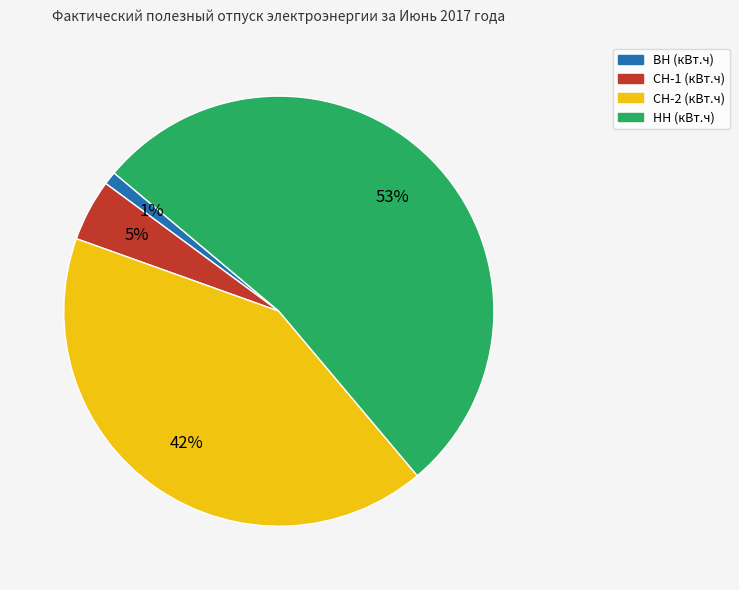

Which category accounts for the majority?

НН (кВт.ч)